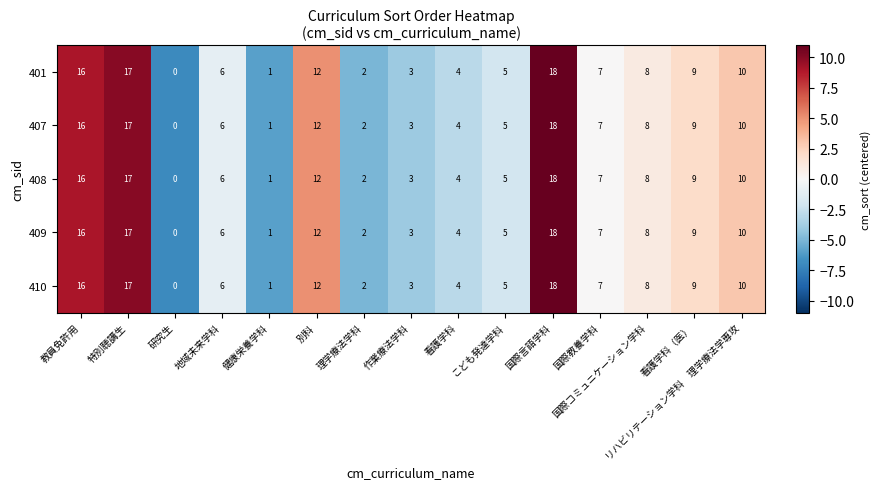

Rank the categories by 409 value from highest to lowest.

国際言語学科, 特別聴講生, 教員免許用, 別科, リハビリテーション学科　理学療法学専攻, 看護学科（医）, 国際コミュニケーション学科, 国際教養学科, 地域未来学科, こども発達学科, 看護学科, 作業療法学科, 理学療法学科, 健康栄養学科, 研究生